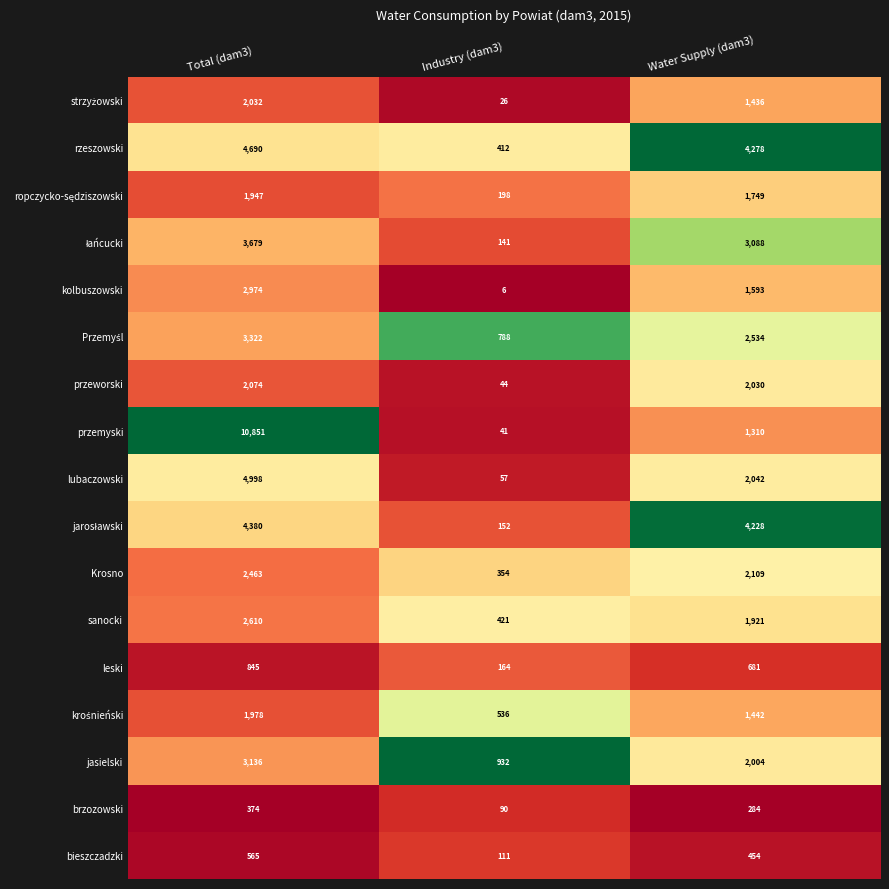

Which category has the lowest value across all series?

Industry (dam3)